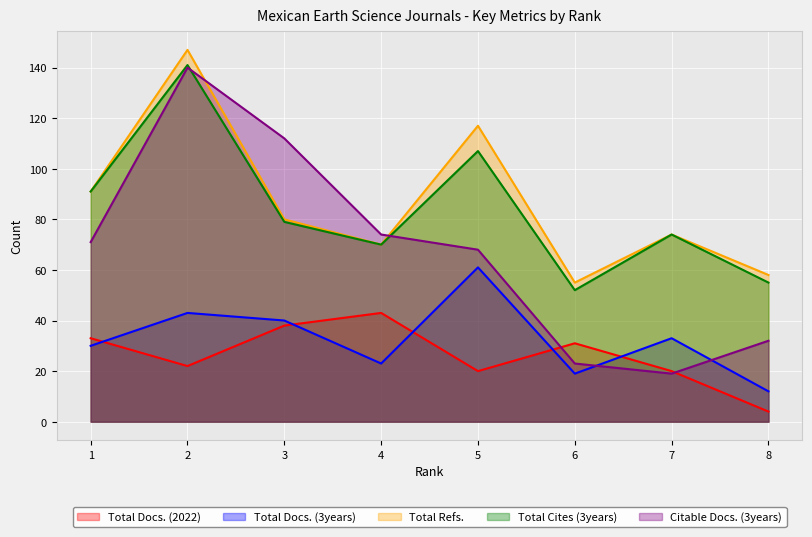

What is the value of the Total Docs. (3years) point at the 1st from the left?

30